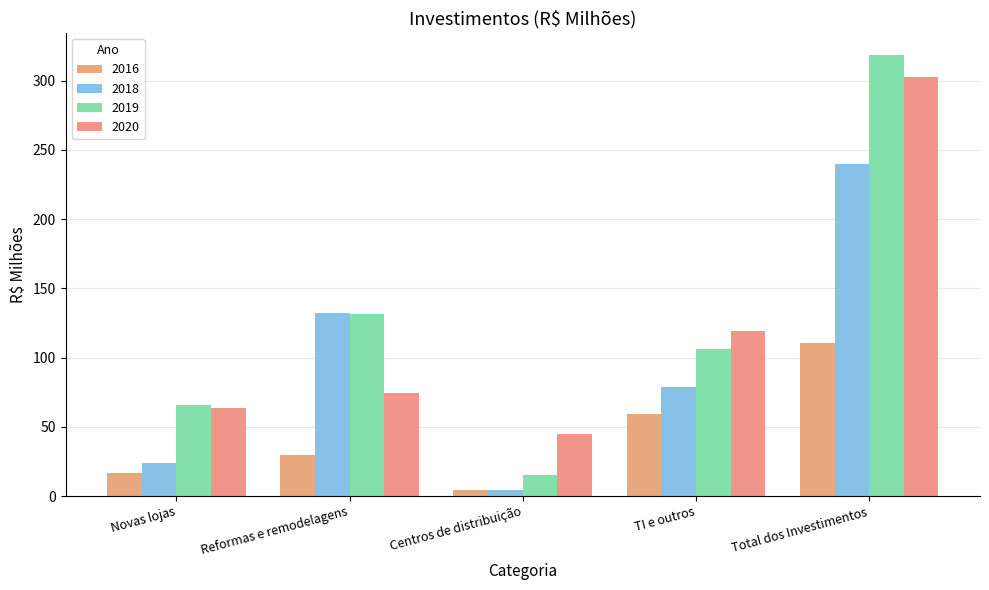

At which label does 2018 reach its minimum?

Centros de distribuição